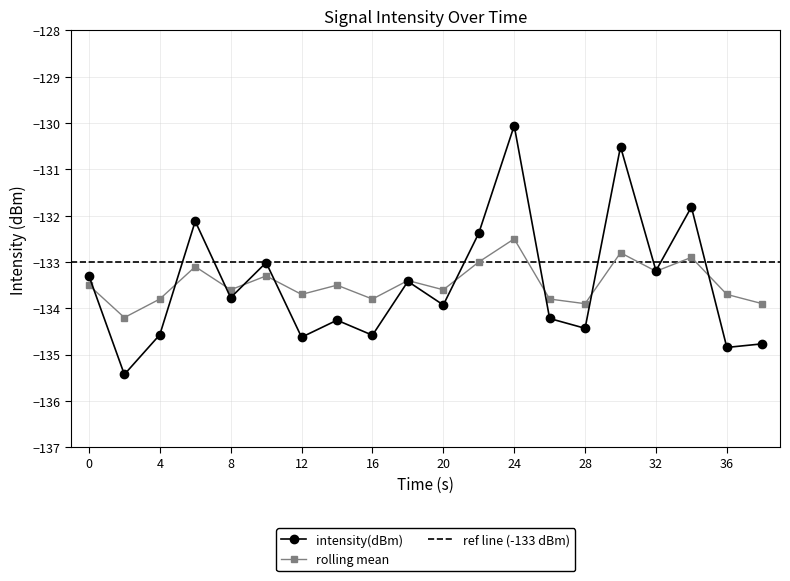

In rolling_mean, how many points are lower than both neighbors (excluding endpoints)?

7